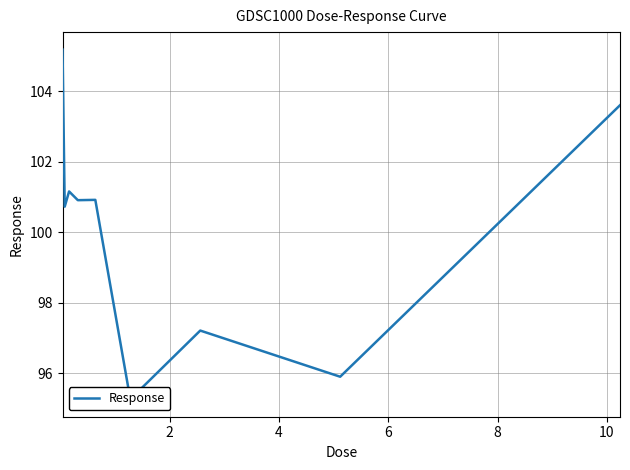

What is the value of the 5th point from the left?

100.9